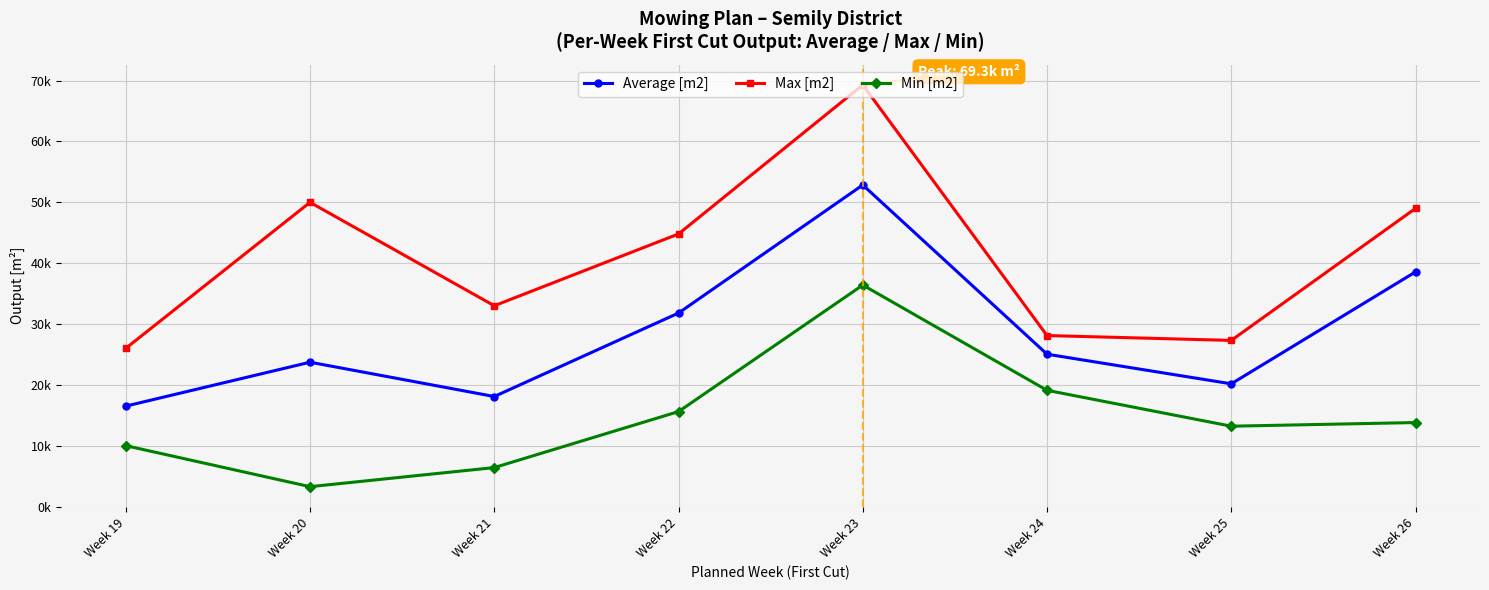

At which category is the sum across all series the highest?

Week 23